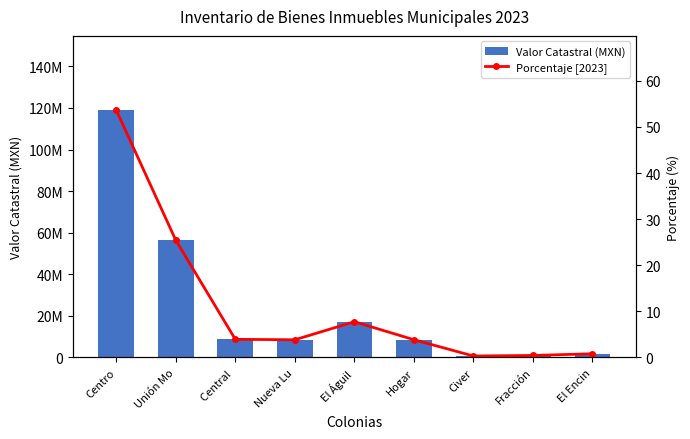

What is the lowest value of the Valor Catastral (MXN) series?

703152.0